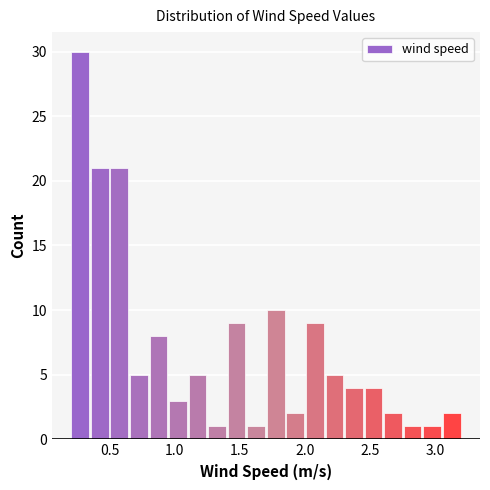

Around what value on the x-axis is the tallest bar? Give the approximate position of its centre, as read against the axis.

0.30